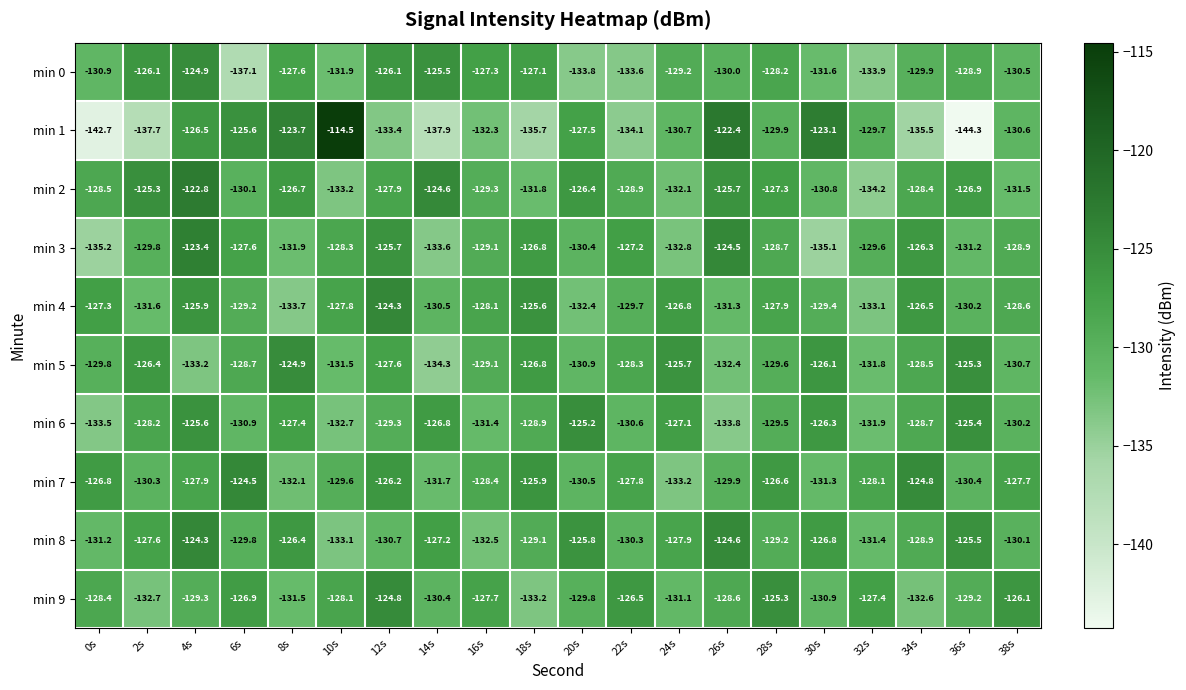

Rank the series at 34s from lowest to highest value.

min 1, min 9, min 0, min 8, min 6, min 5, min 2, min 4, min 3, min 7